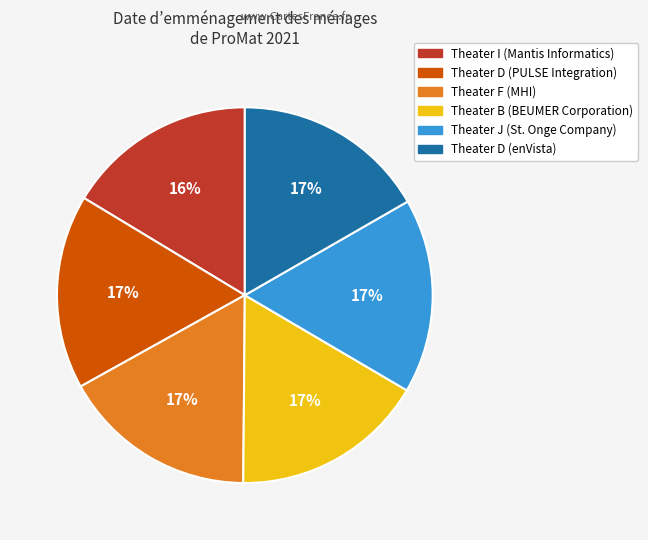

Is it true that Theater I (Mantis Informatics) is 16% of the pie?

True